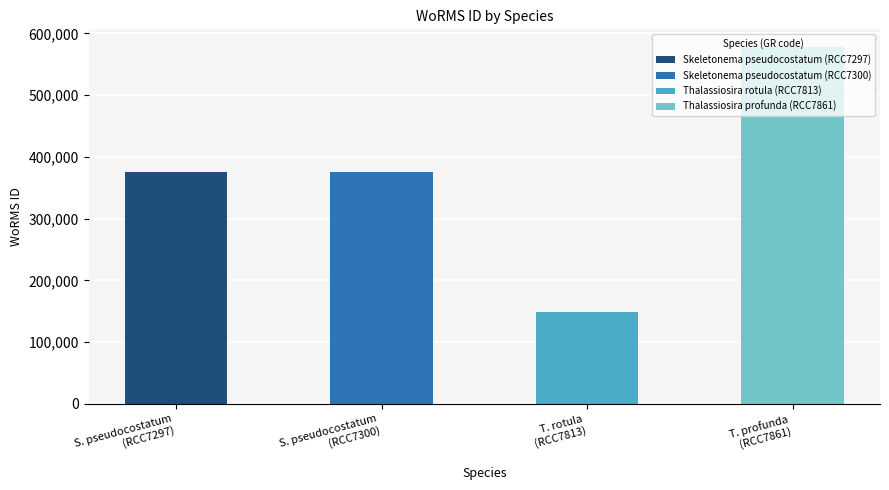

Which category has the lowest value across all series?

T. rotula
(RCC7813)